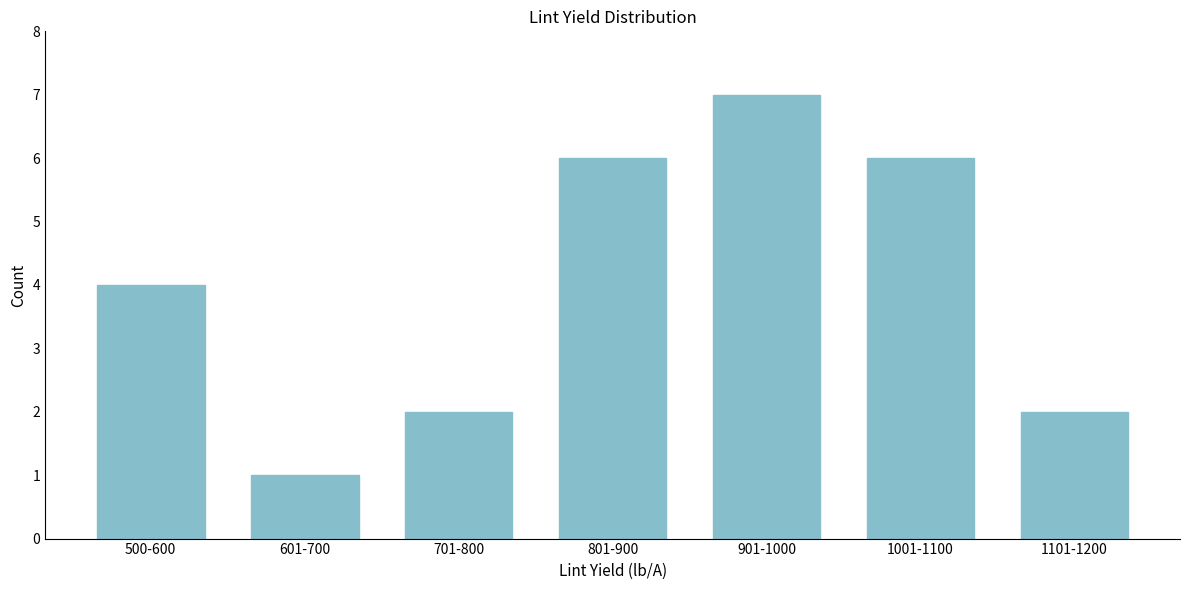

Reading right to left, what are all the values shown in this chart?

2	6	7	6	2	1	4